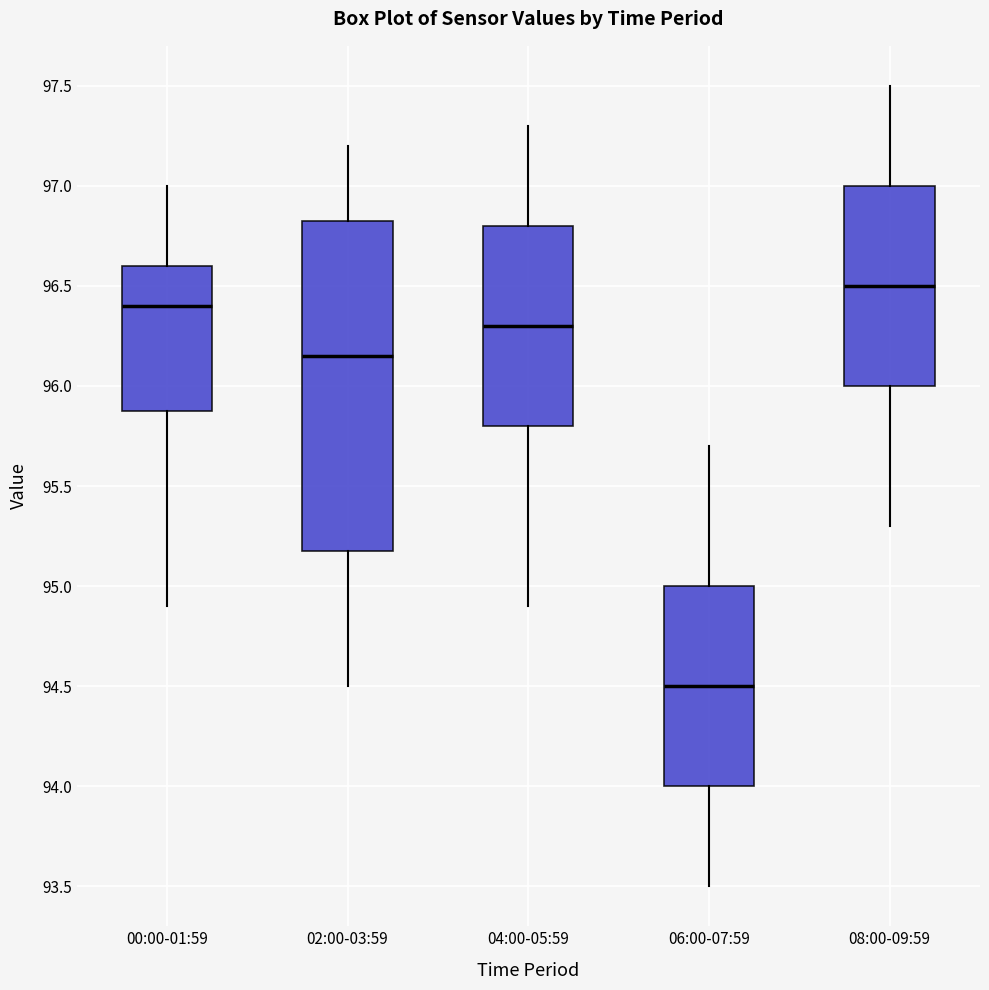

Which box has the highest median line?

08:00-09:59